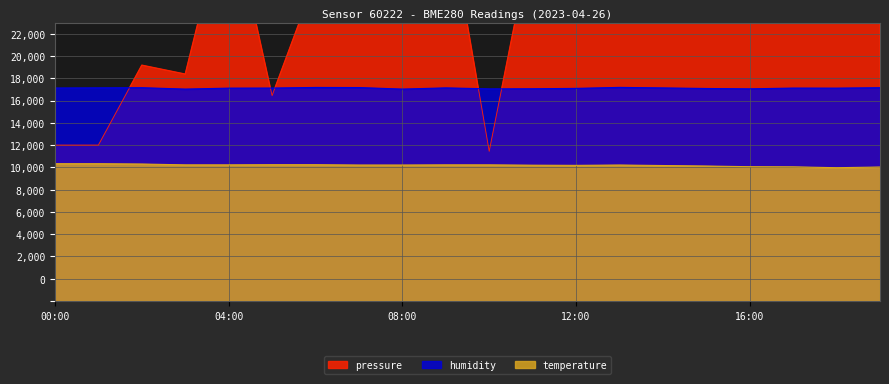

What is the difference between the highest and lowest values at 08:00?

25790.0